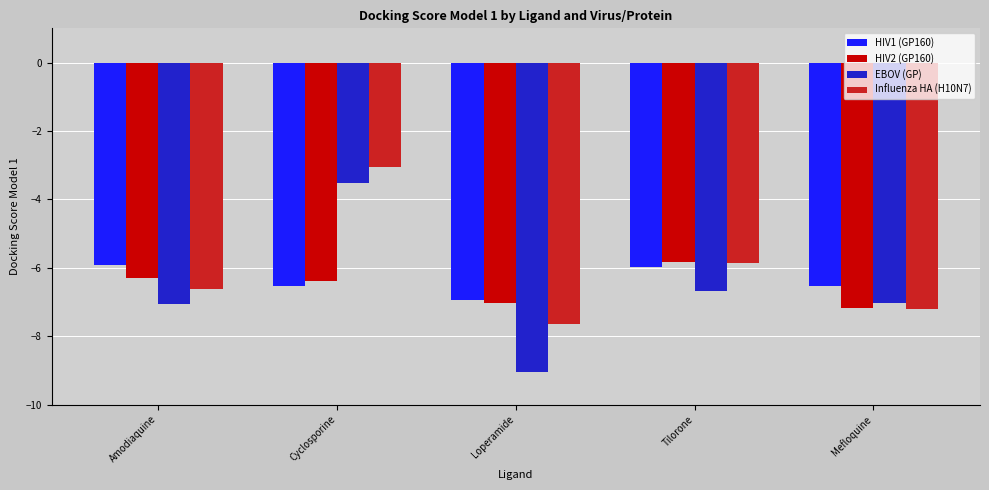

What is the difference between the second highest and minimum values in the Influenza HA (H10N7) series?

1.8